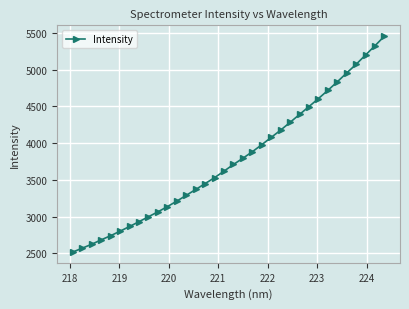

What is the average value?

3776.6